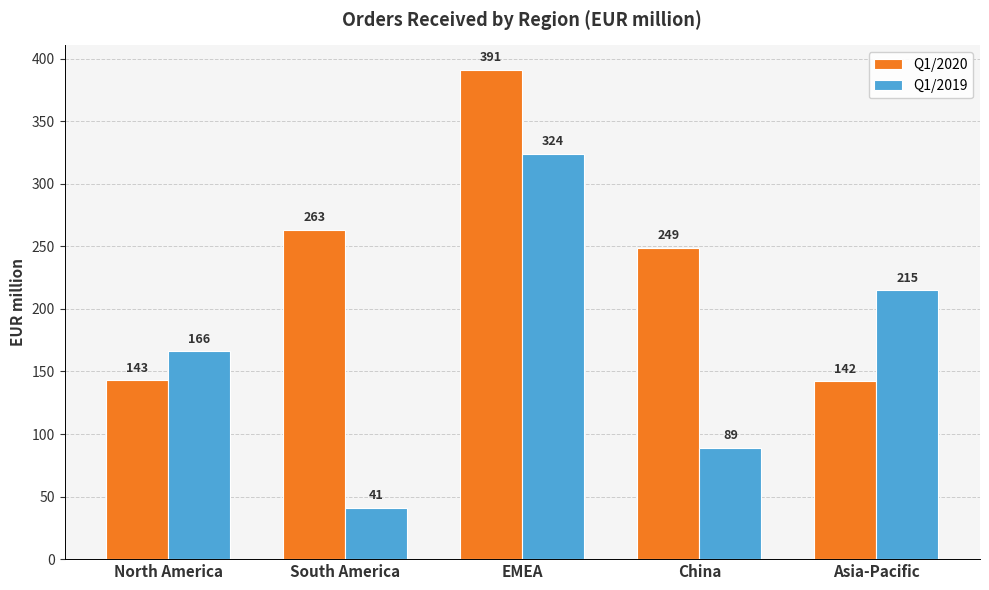

What is the sum of all Q1/2020 values?

1188